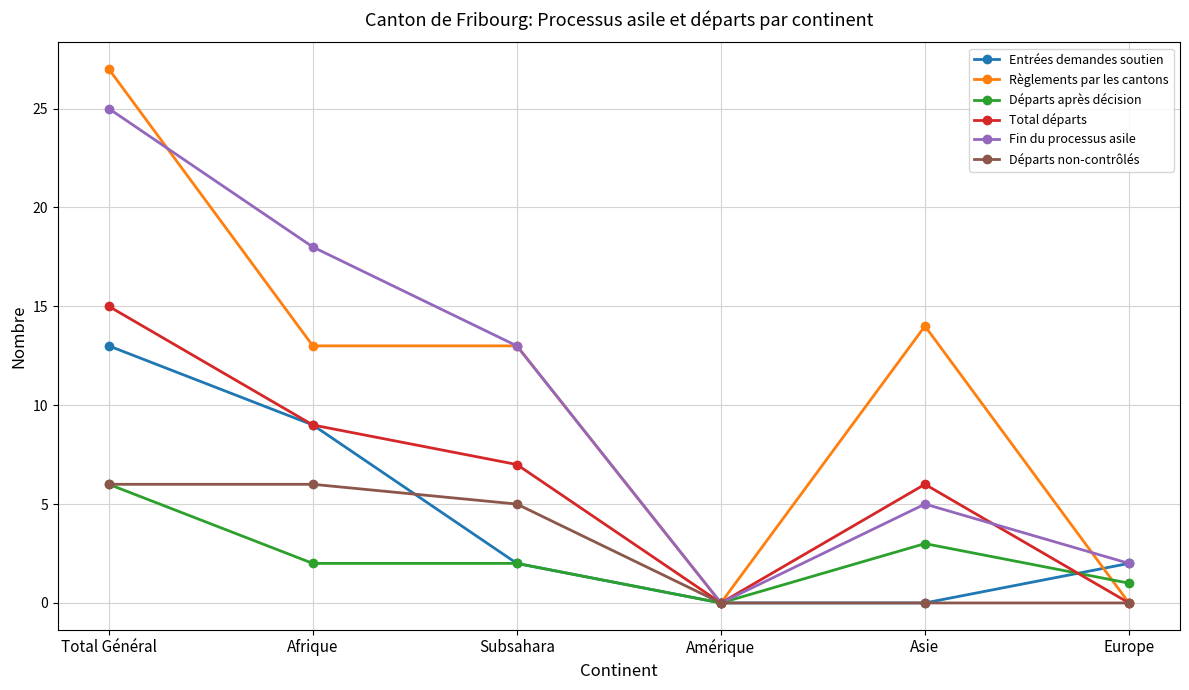

What is the difference between the second highest and minimum values in the Règlements par les cantons series?

14